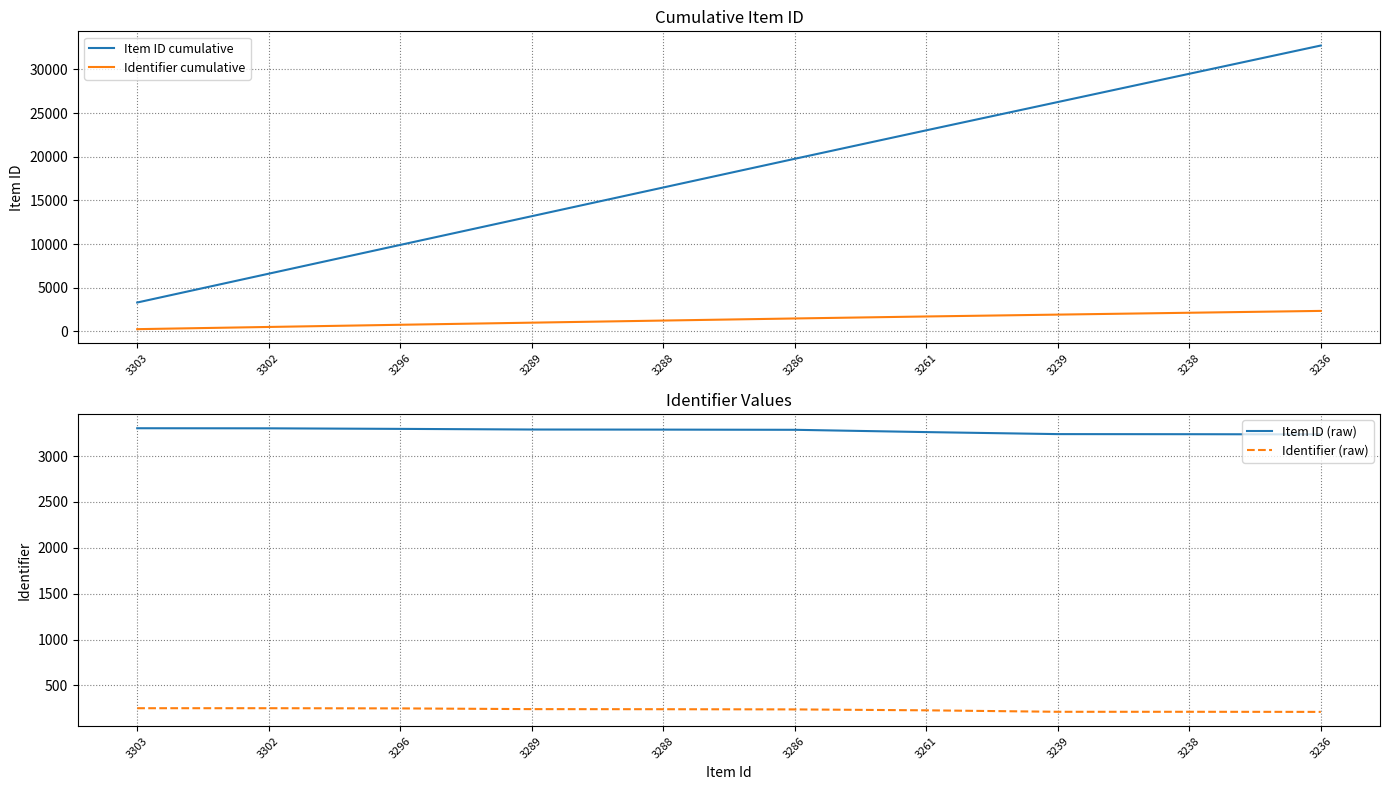

True or false: Identifier cumulative has more than 1 interior local peaks.

False